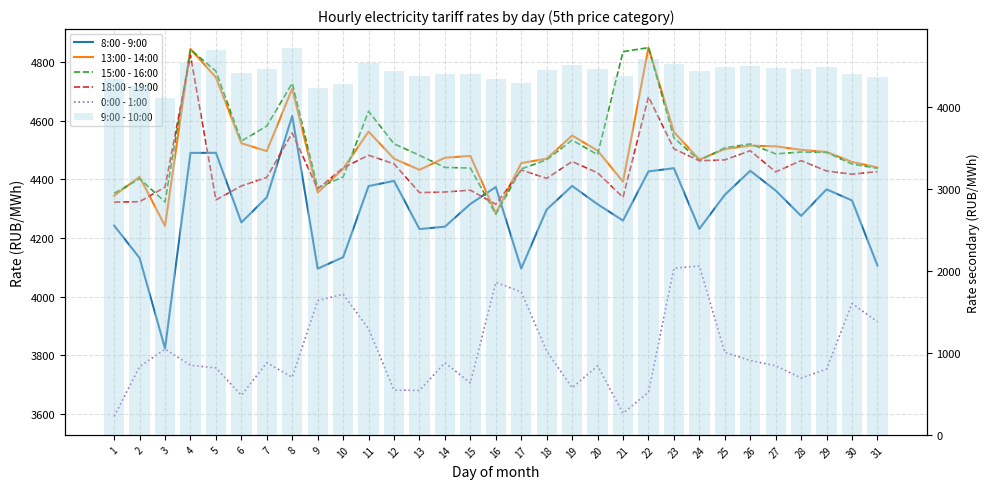

Count the number of categories in the chart.

31